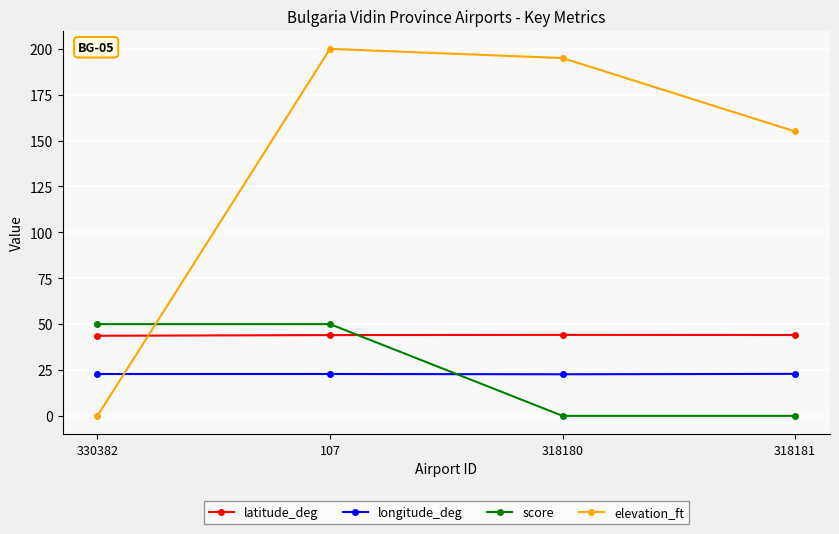

What is the label of the 4th point from the right?

330382